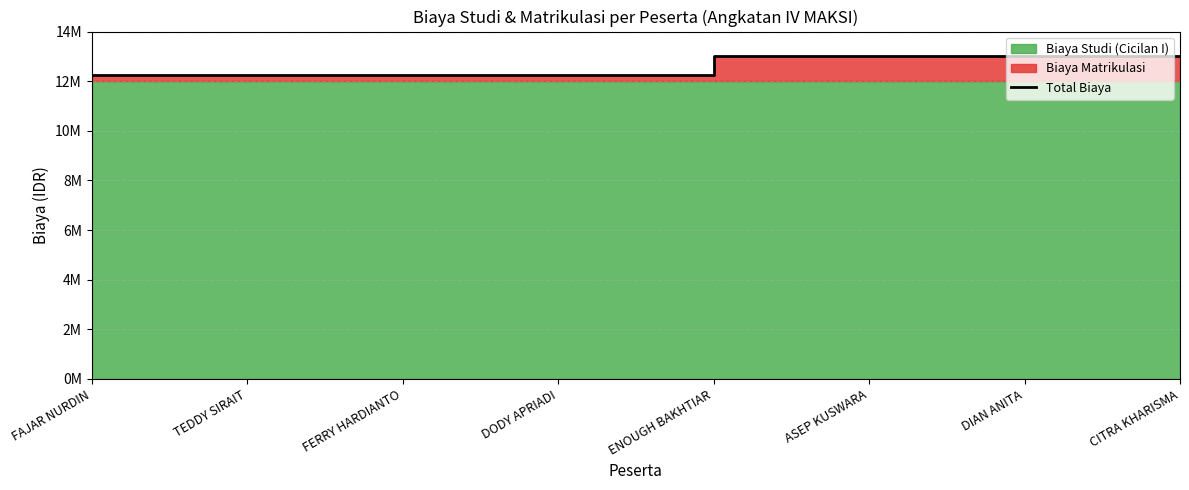

How many lines are shown in the chart?

1